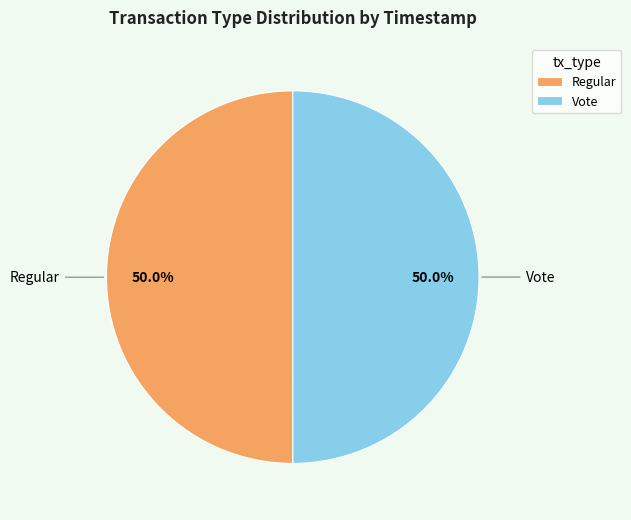

How many slices are in this pie chart?

2